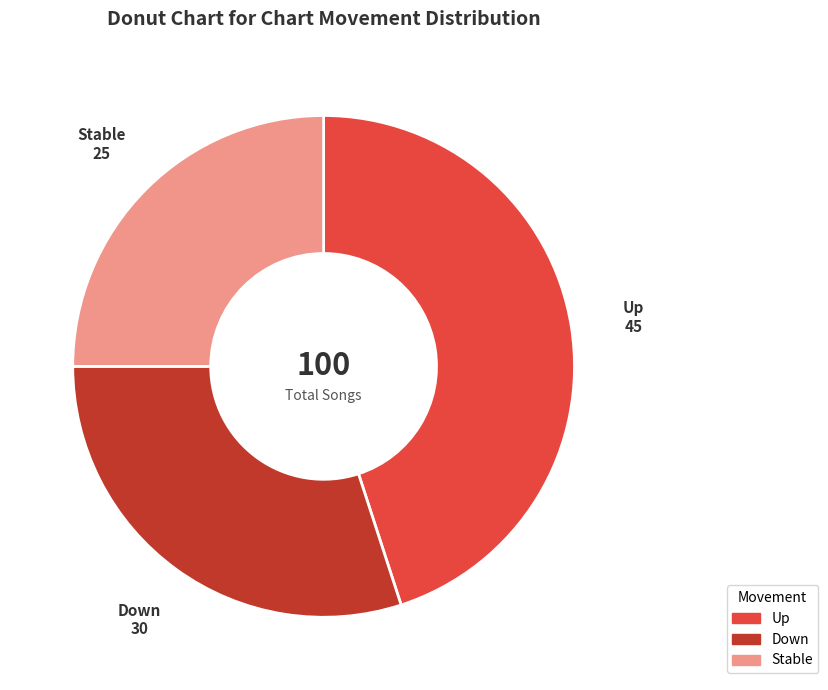

Does any single category account for the majority?

No